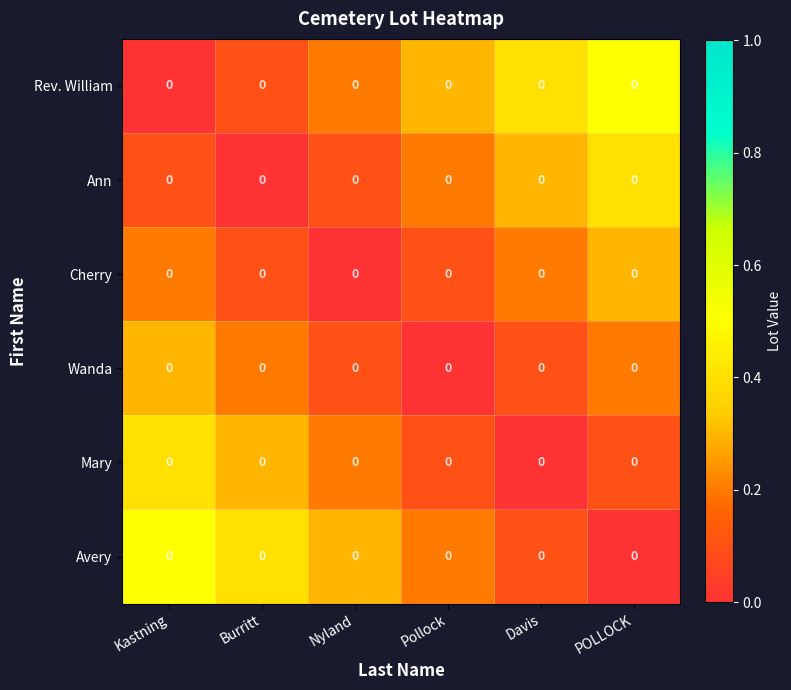

Which series has the largest total across all categories?

Rev. William